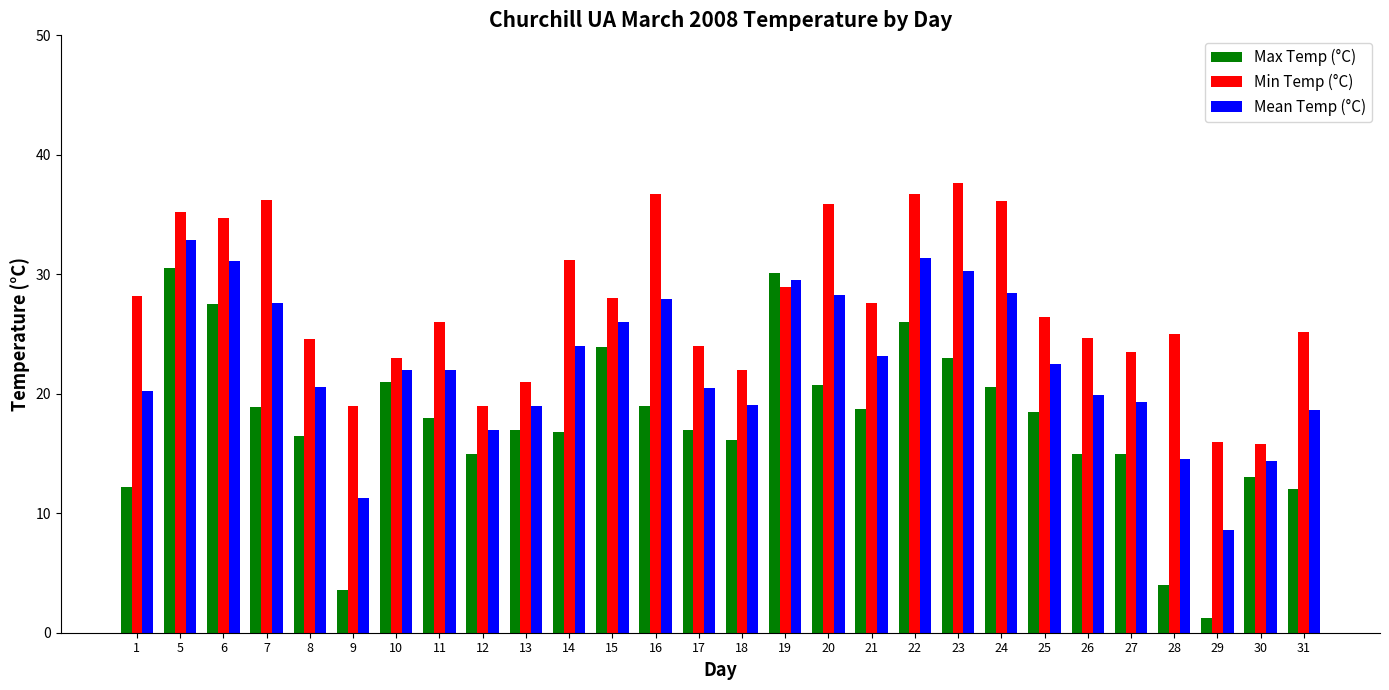

True or false: Max Temp (°C) has a value of 17.0 at 17.

True